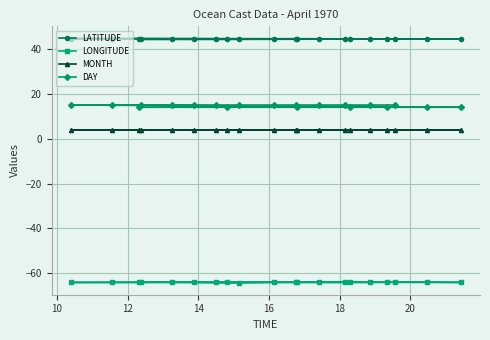

Rank the series by their maximum value, from highest to lowest.

LATITUDE, DAY, MONTH, LONGITUDE